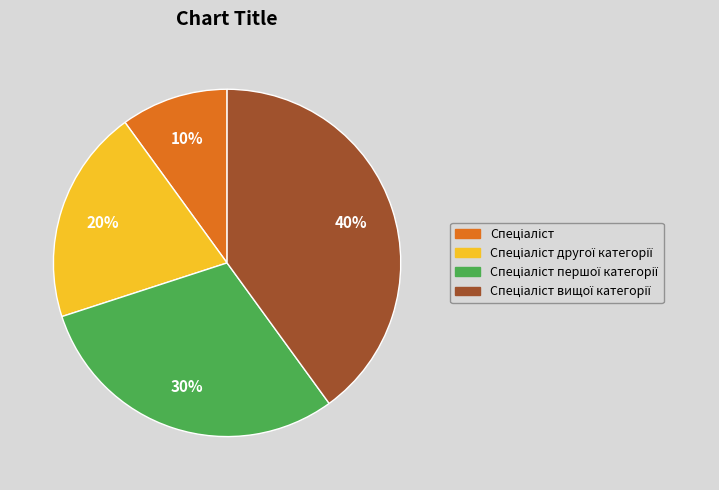

Count the number of slices in the pie.

4